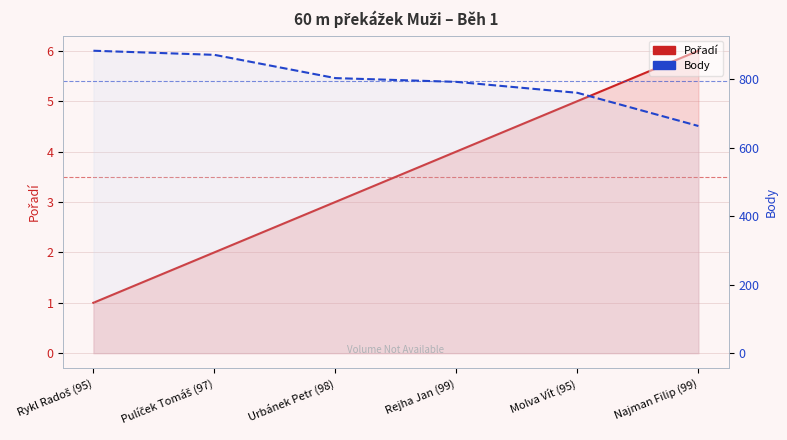

Which category has the lowest value across all series?

Rykl Radoš (95)